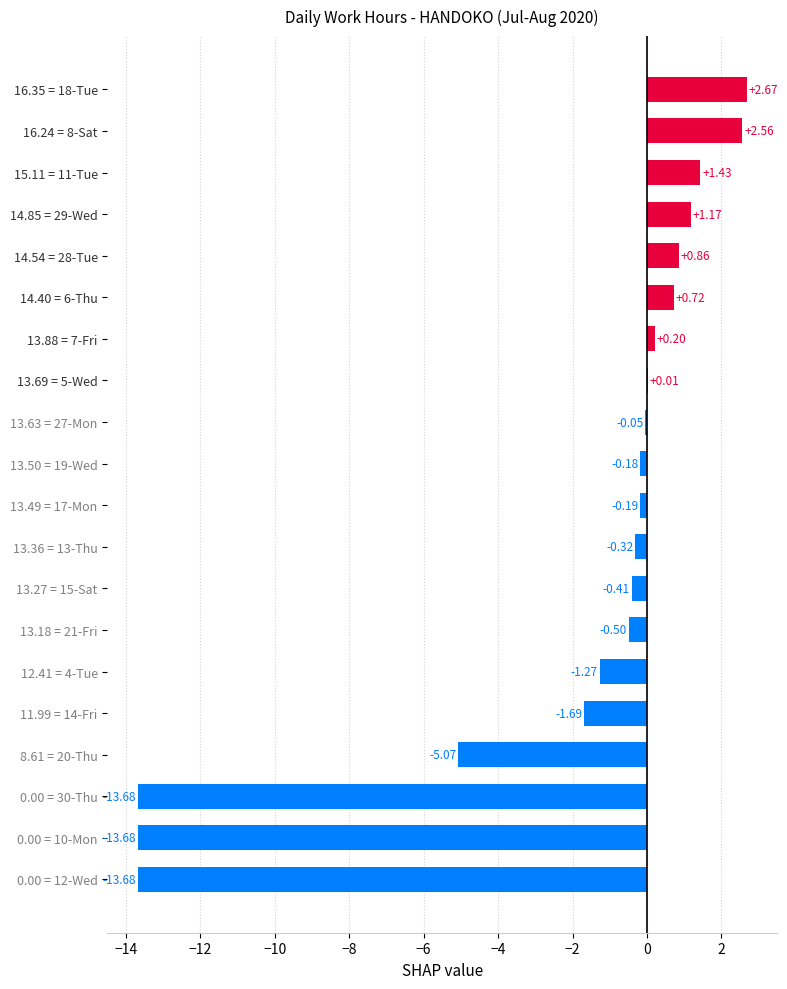

Between 16.35 = 18-Tue and 14.54 = 28-Tue, which is larger?

16.35 = 18-Tue